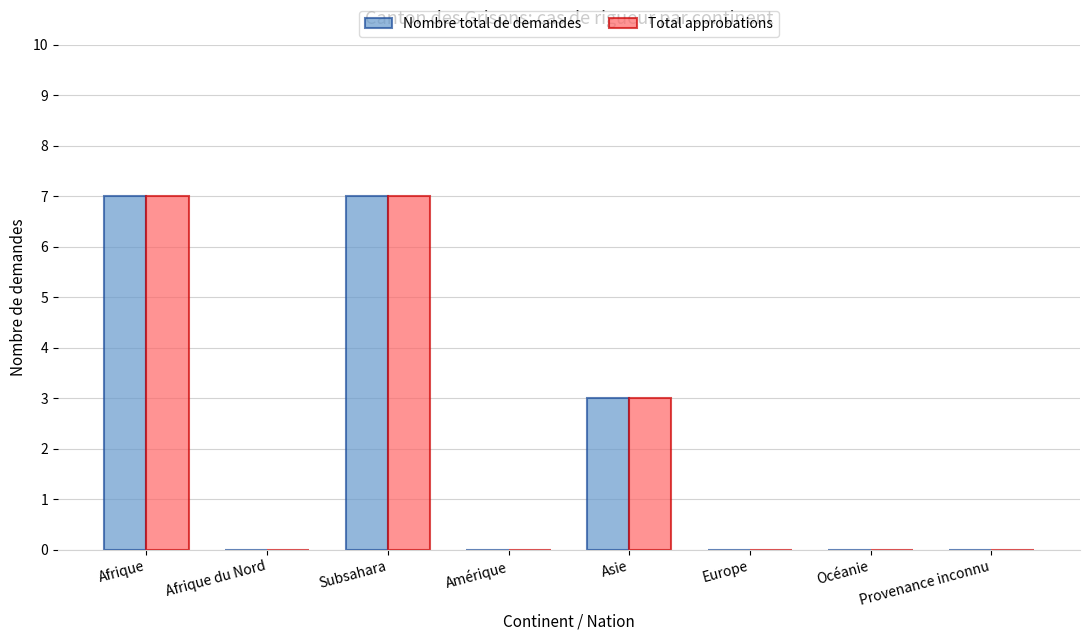

Reading left to right, what are all the values shown in this chart?

Nombre total de demandes: 7	0	7	0	3	0	0	0
Total approbations: 7	0	7	0	3	0	0	0